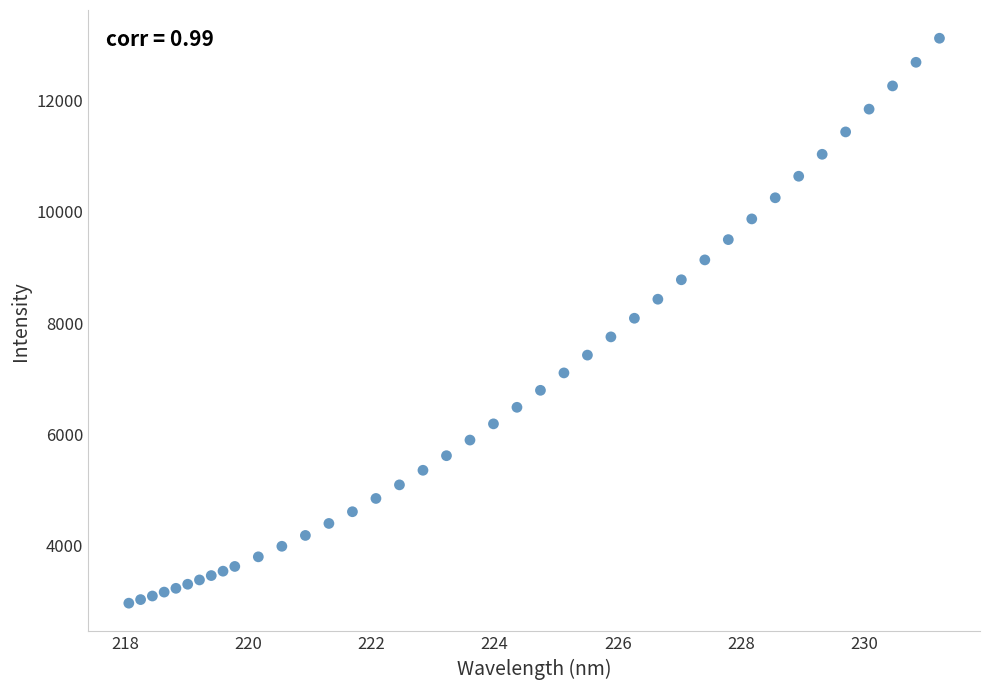

What is the range of Y values (max minus min)?

10144.6